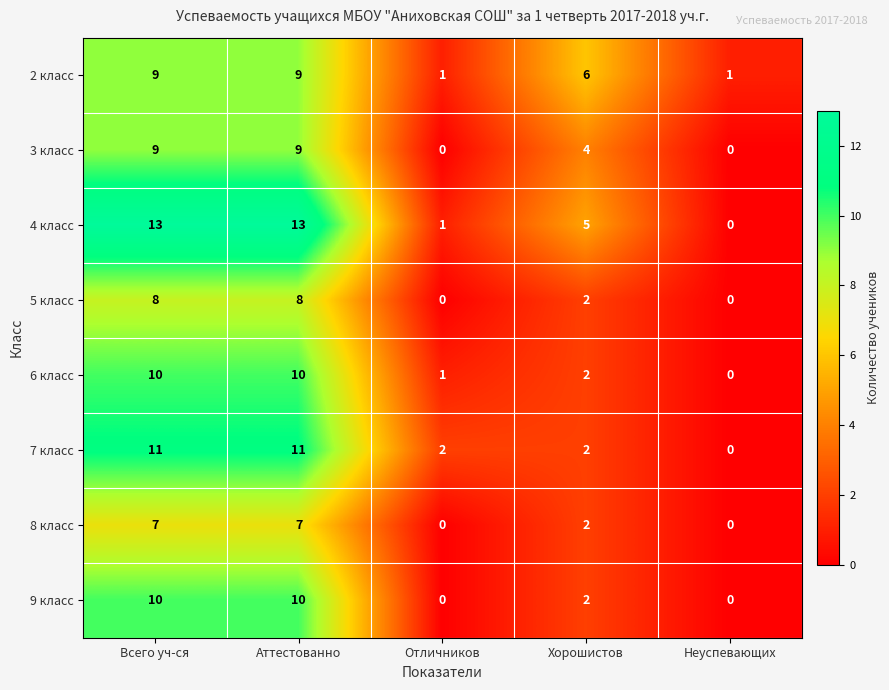

At which label does 4 класс first exceed 5?

Всего уч-ся